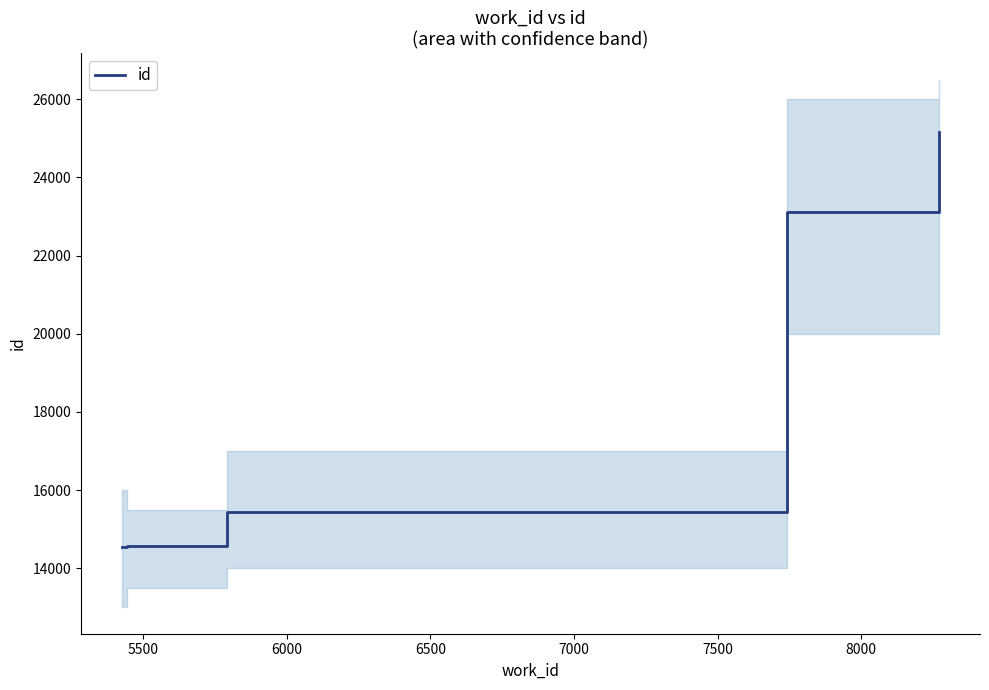

What is the maximum value for id?

25173